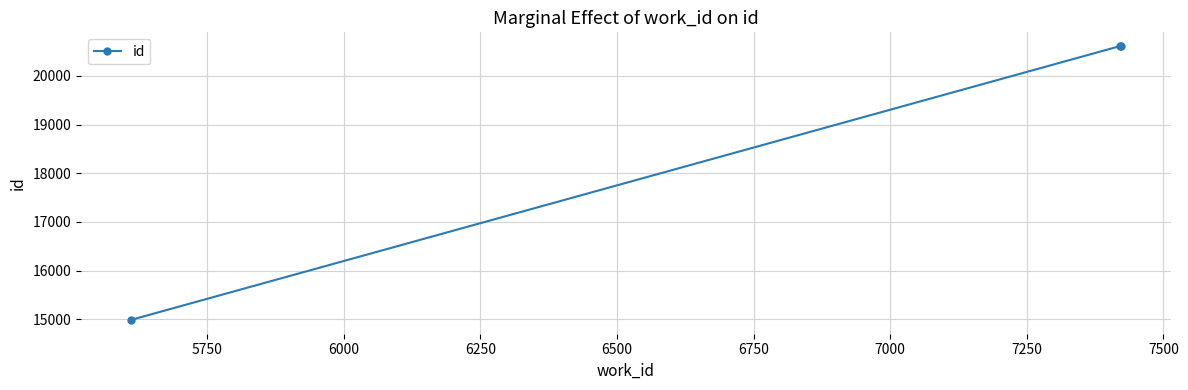

What is the difference between the maximum and minimum values?

5627